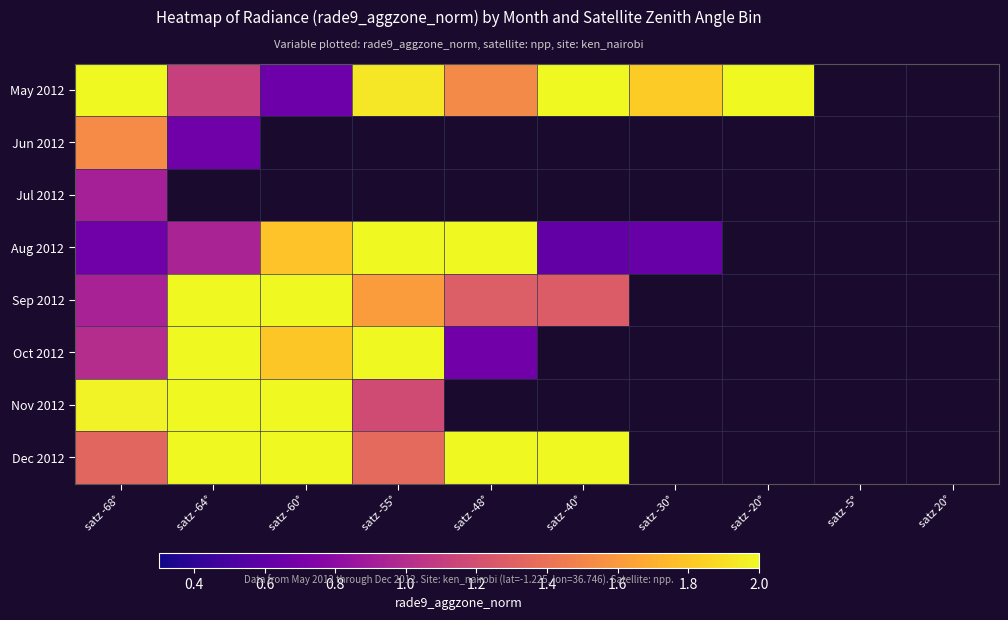

Which has a higher value, satz 20° or satz -60°?

satz -60°